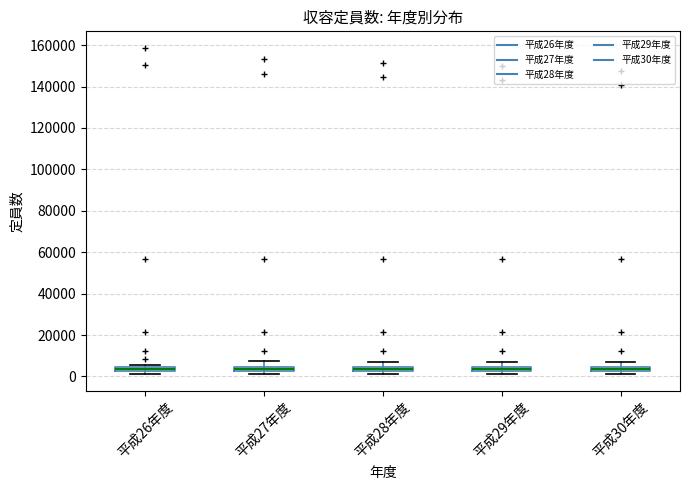

Where is the upper edge of the box for 平成27年度 on the y-axis? The values are not printed on the chart, so give them approximately, as read against the axis.

4000